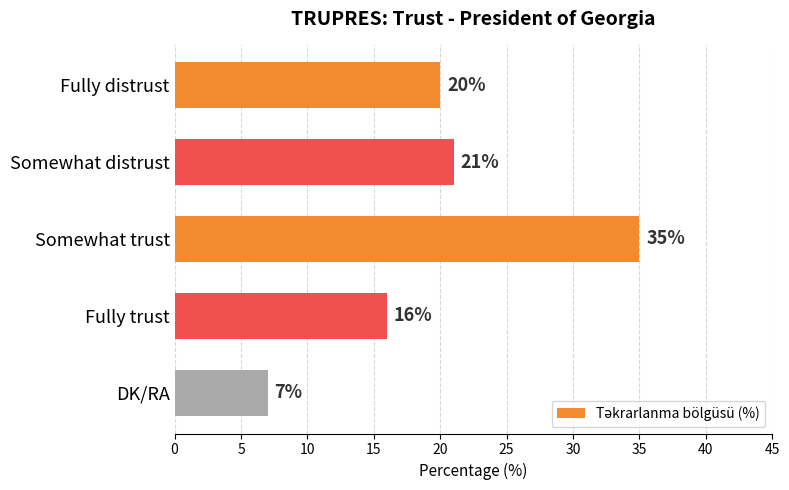

Which category has the highest value across all series?

Somewhat trust